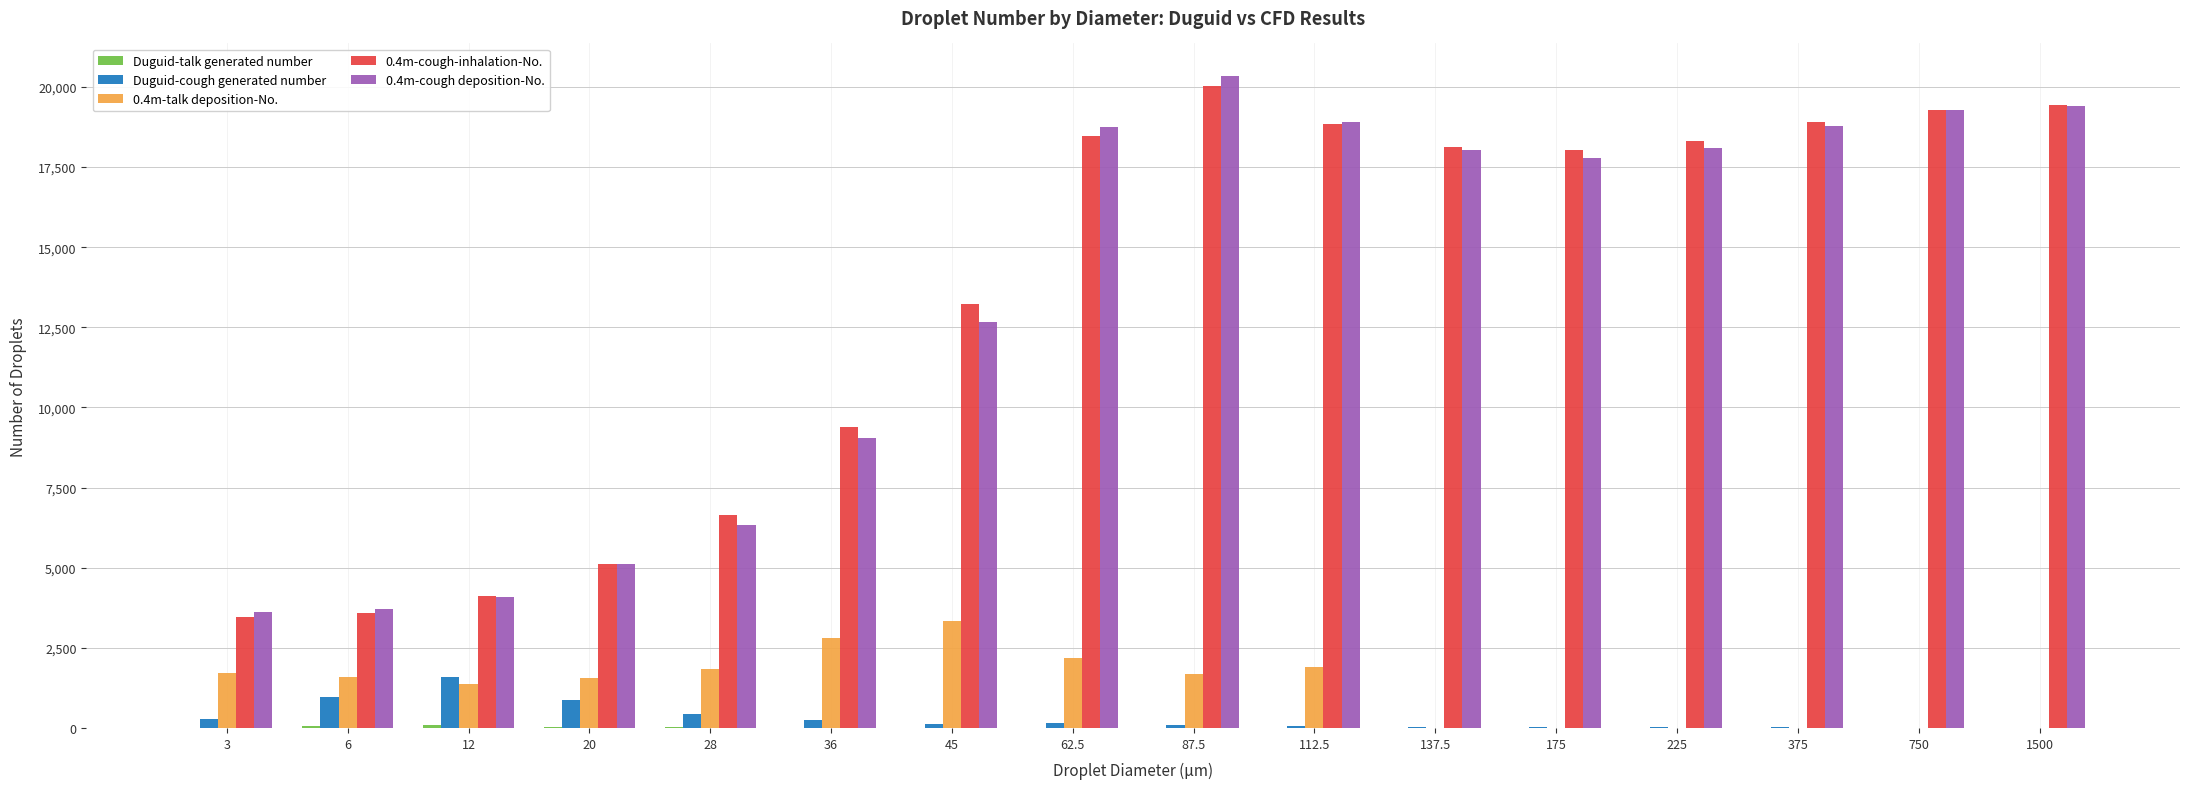

At which category is the sum across all series the highest?

87.5